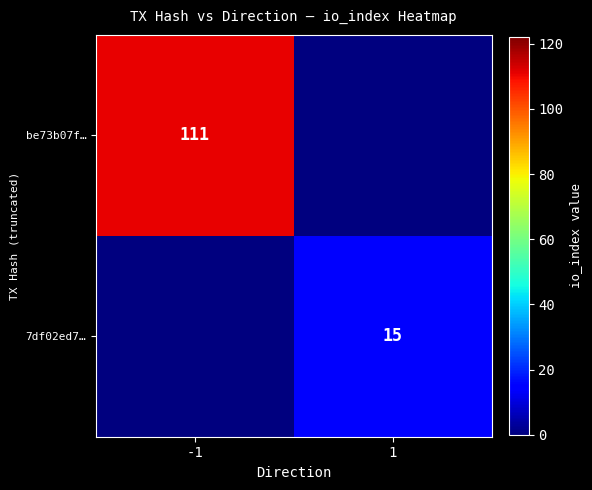

Is it true that be73b07f… equals 180 at -1?

False